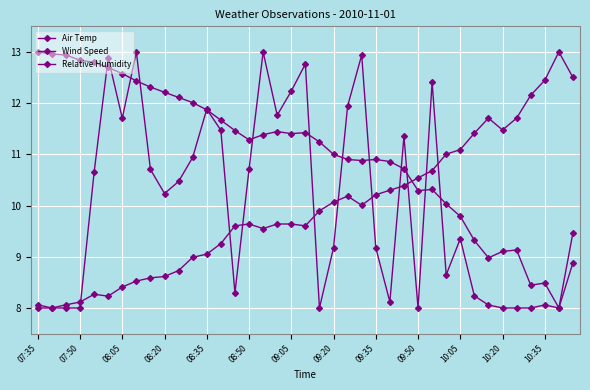

Which series ends up on top after the final intersection of Relative Humidity and Air Temp?

Air Temp